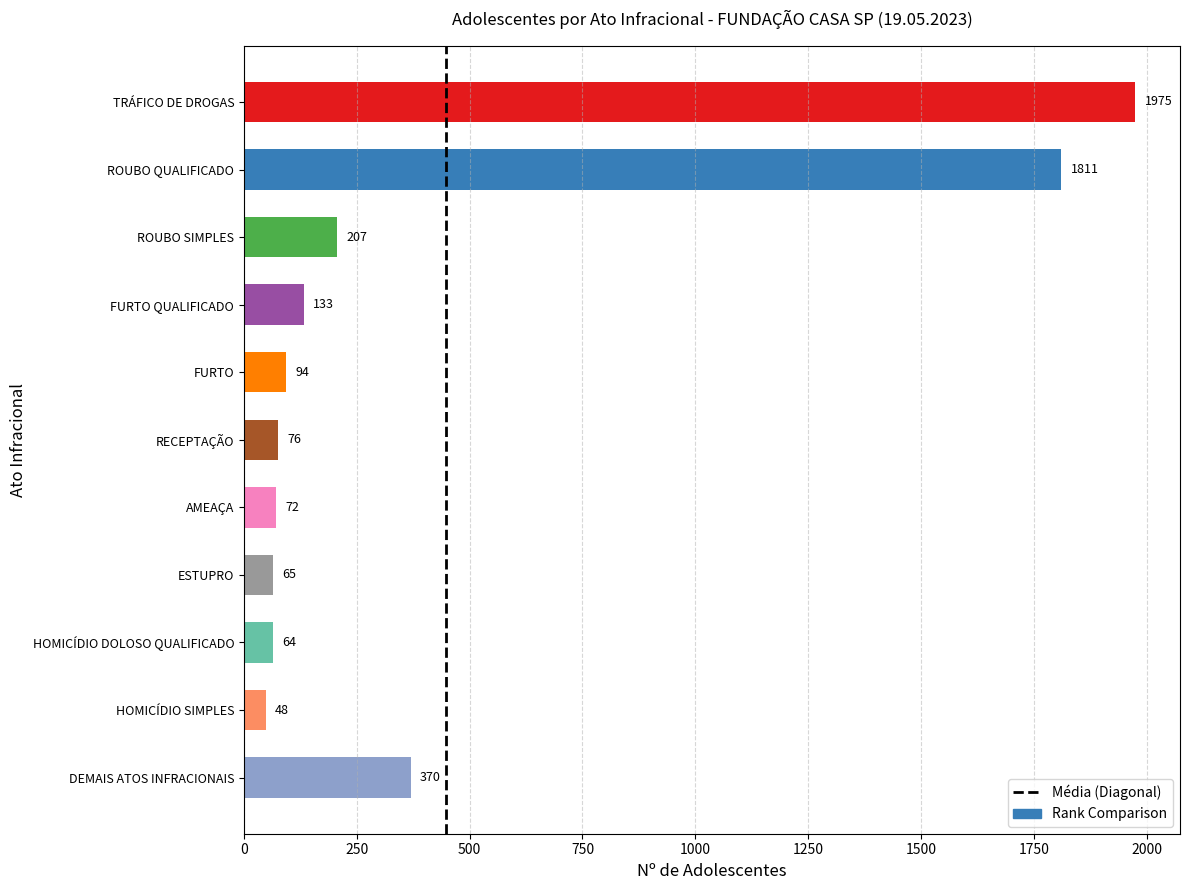

What is the sum of the values at FURTO QUALIFICADO and DEMAIS ATOS INFRACIONAIS?

503